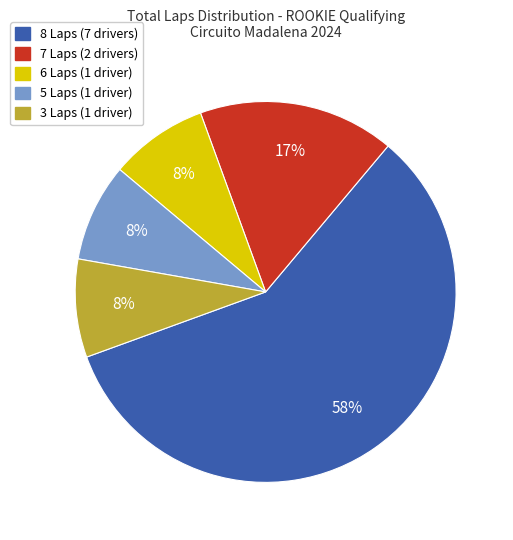

Is there a majority slice in this chart?

Yes